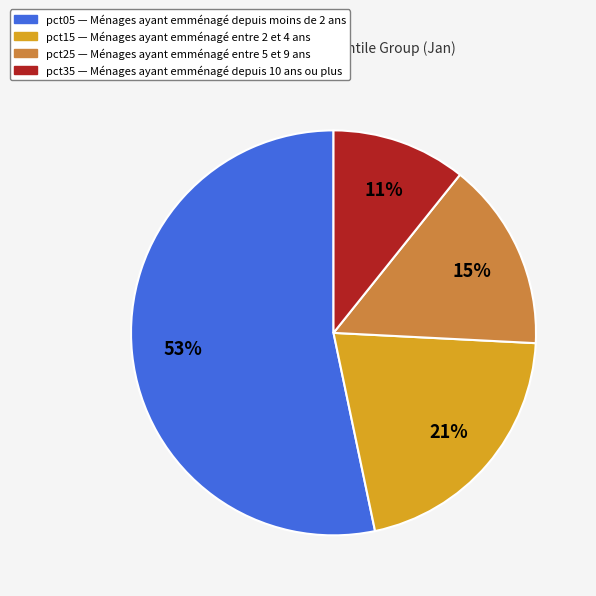

To the nearest percent, what is the average slice percentage?

25%